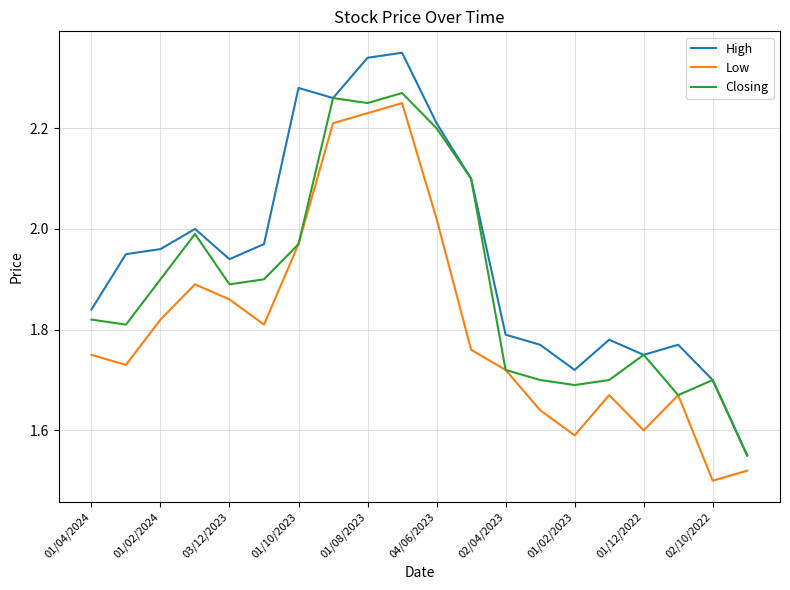

True or false: High and Low intersect in this chart.

False